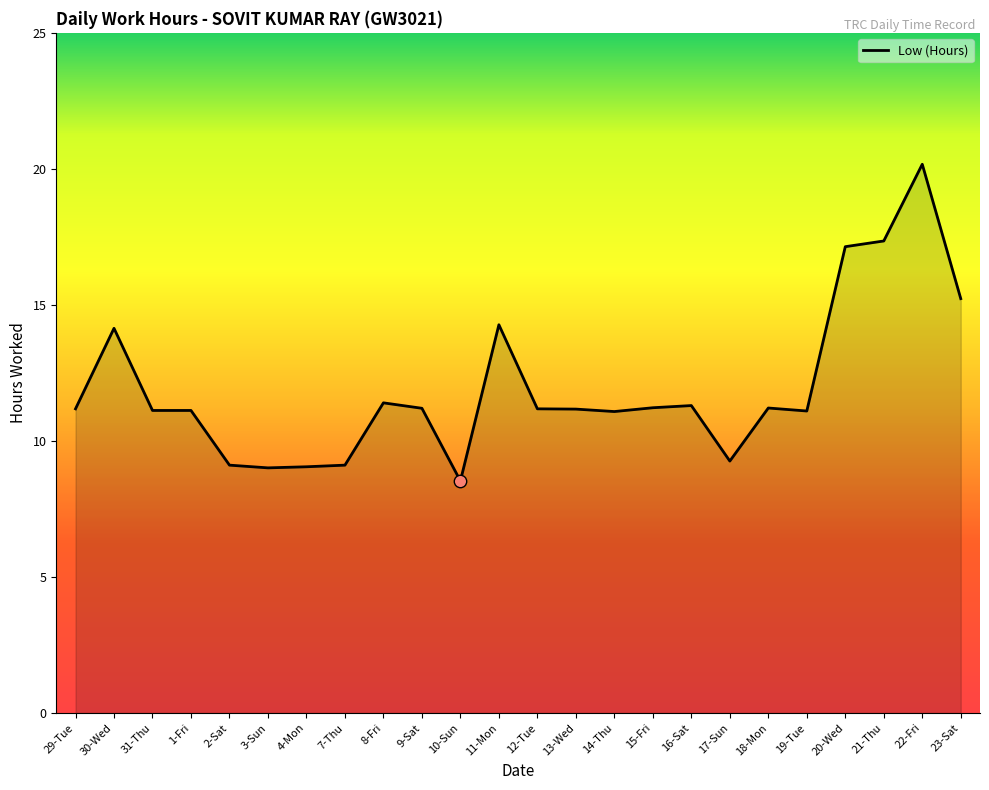

Approximately how many times larger is the value at 3-Sun compared to 23-Sat?

0.6